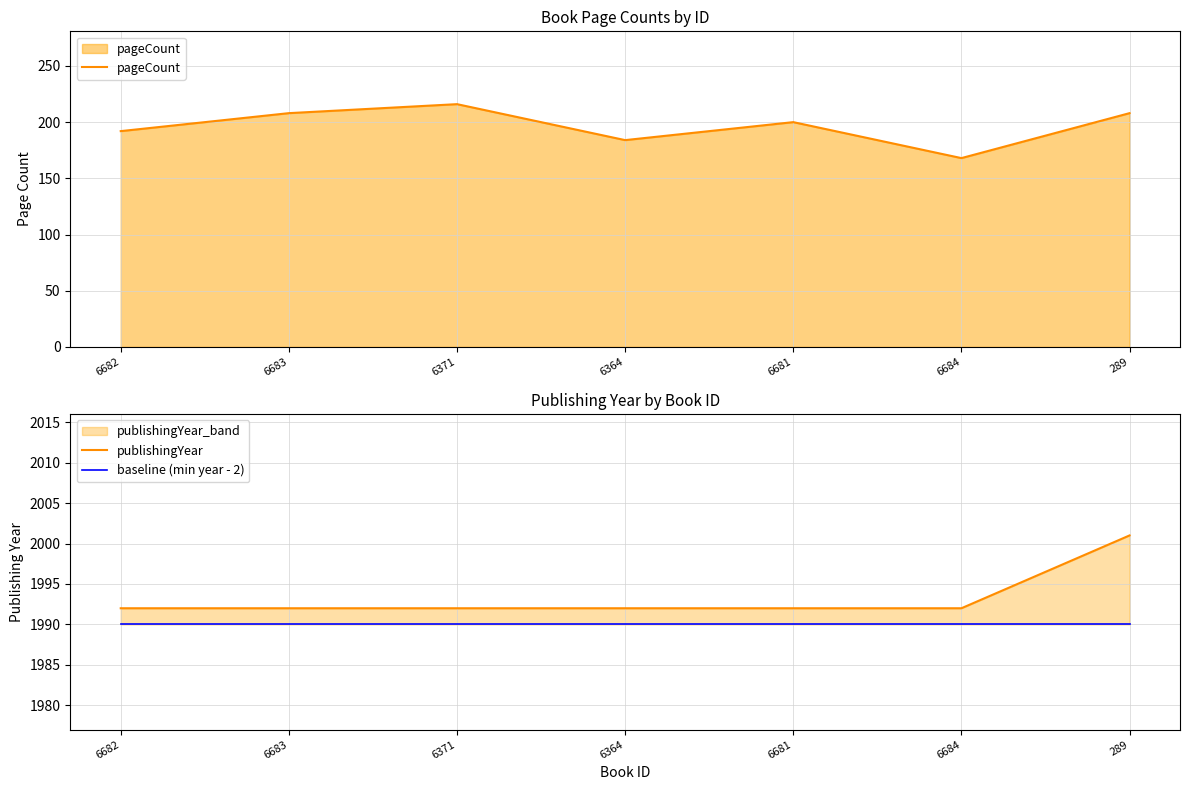

True or false: pageCount has a value of 138 at 6371.

False